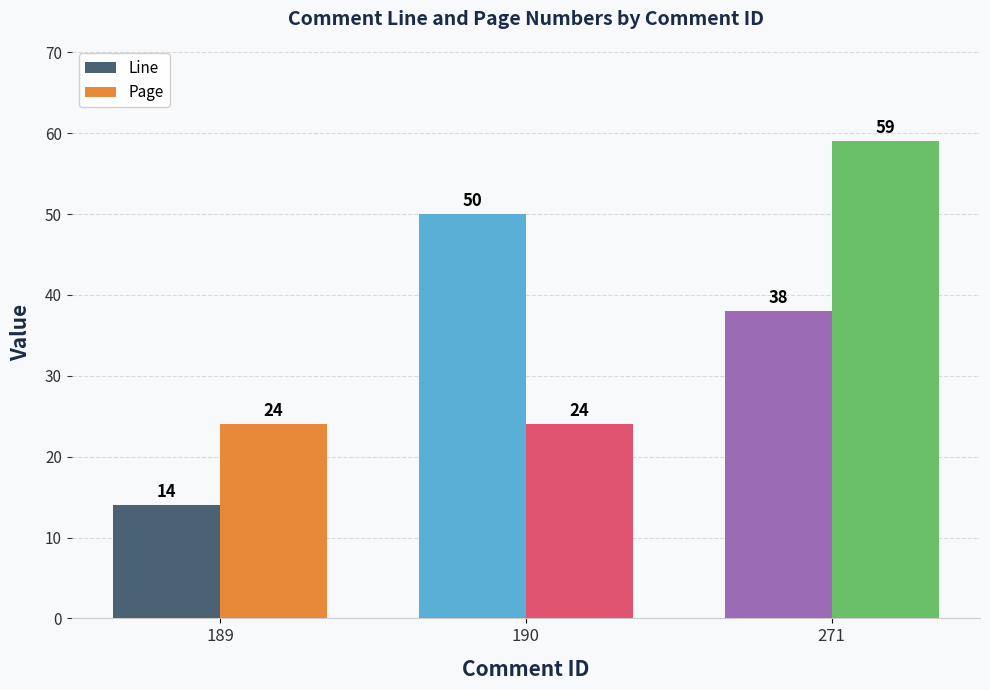

Which series has the largest total across all categories?

Page